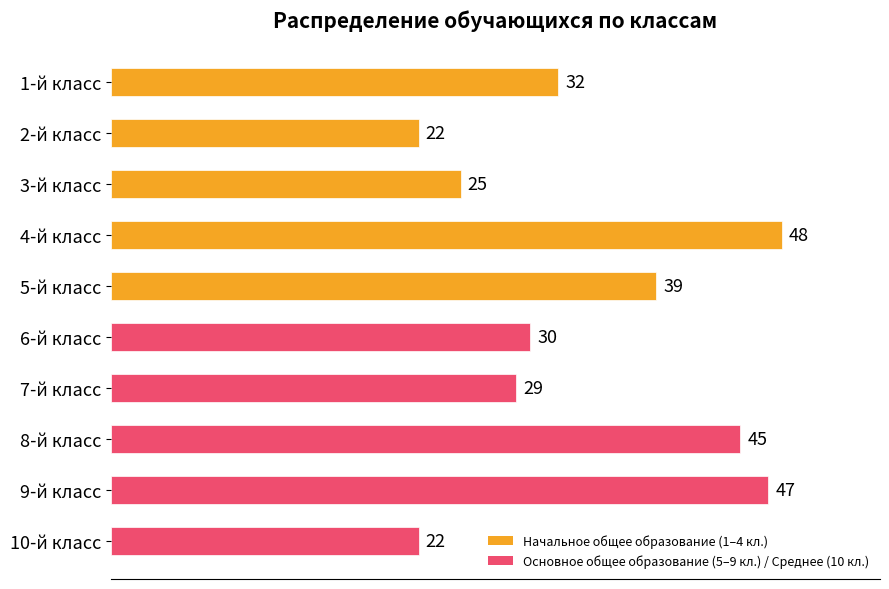

How many data points does each series have?

10